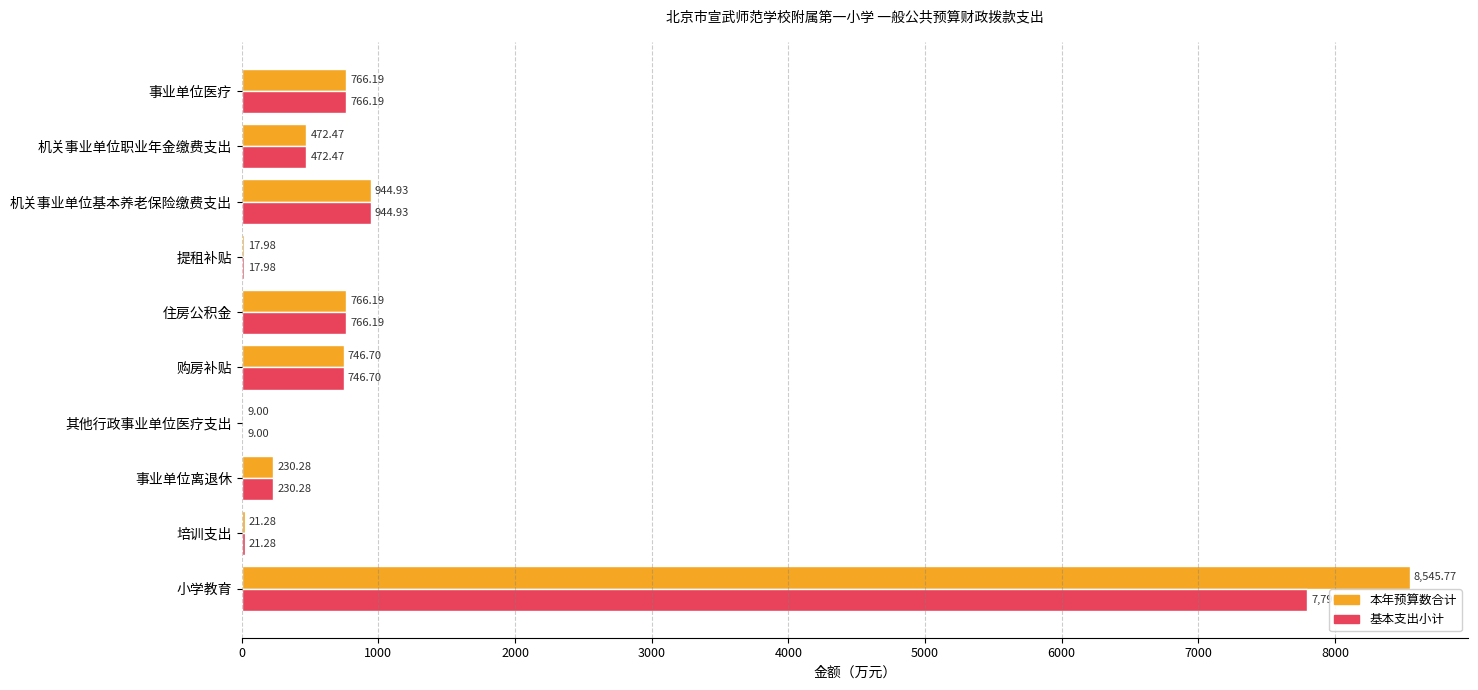

How many values in the 基本支出小计 series exceed 746?

5